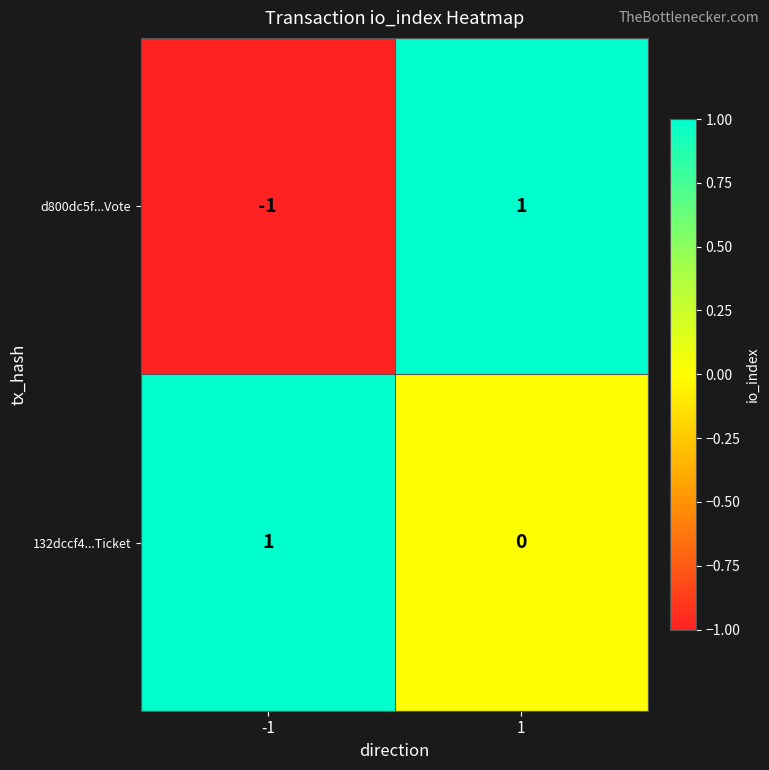

Is it true that d800dc5f...Vote equals 0 at -1?

False